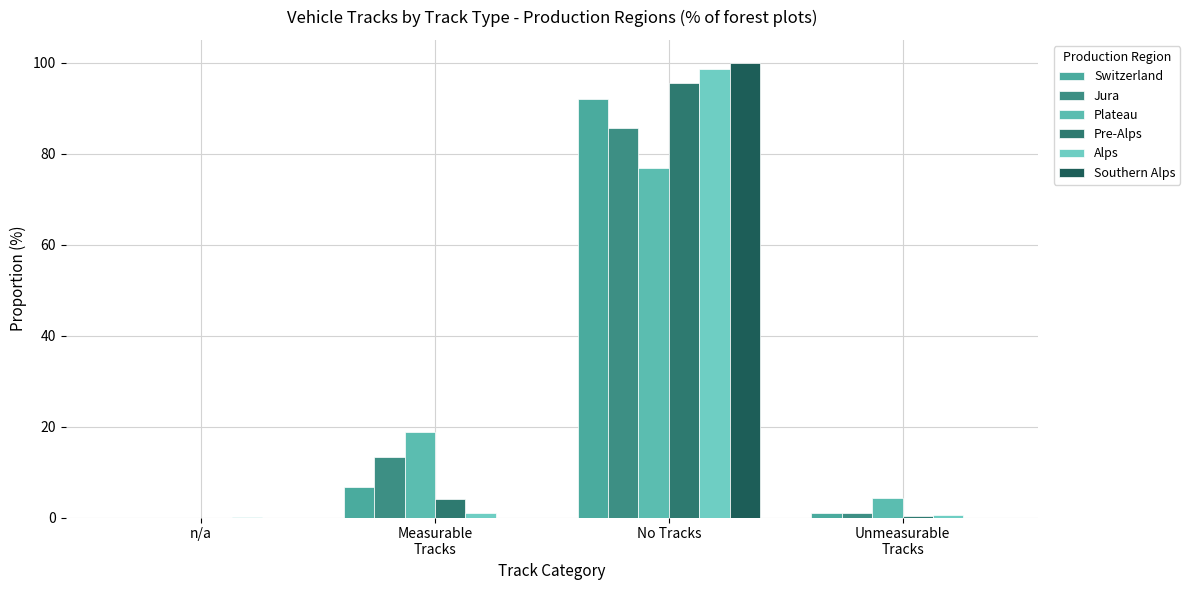

Which series has the largest range (max minus min)?

Southern Alps